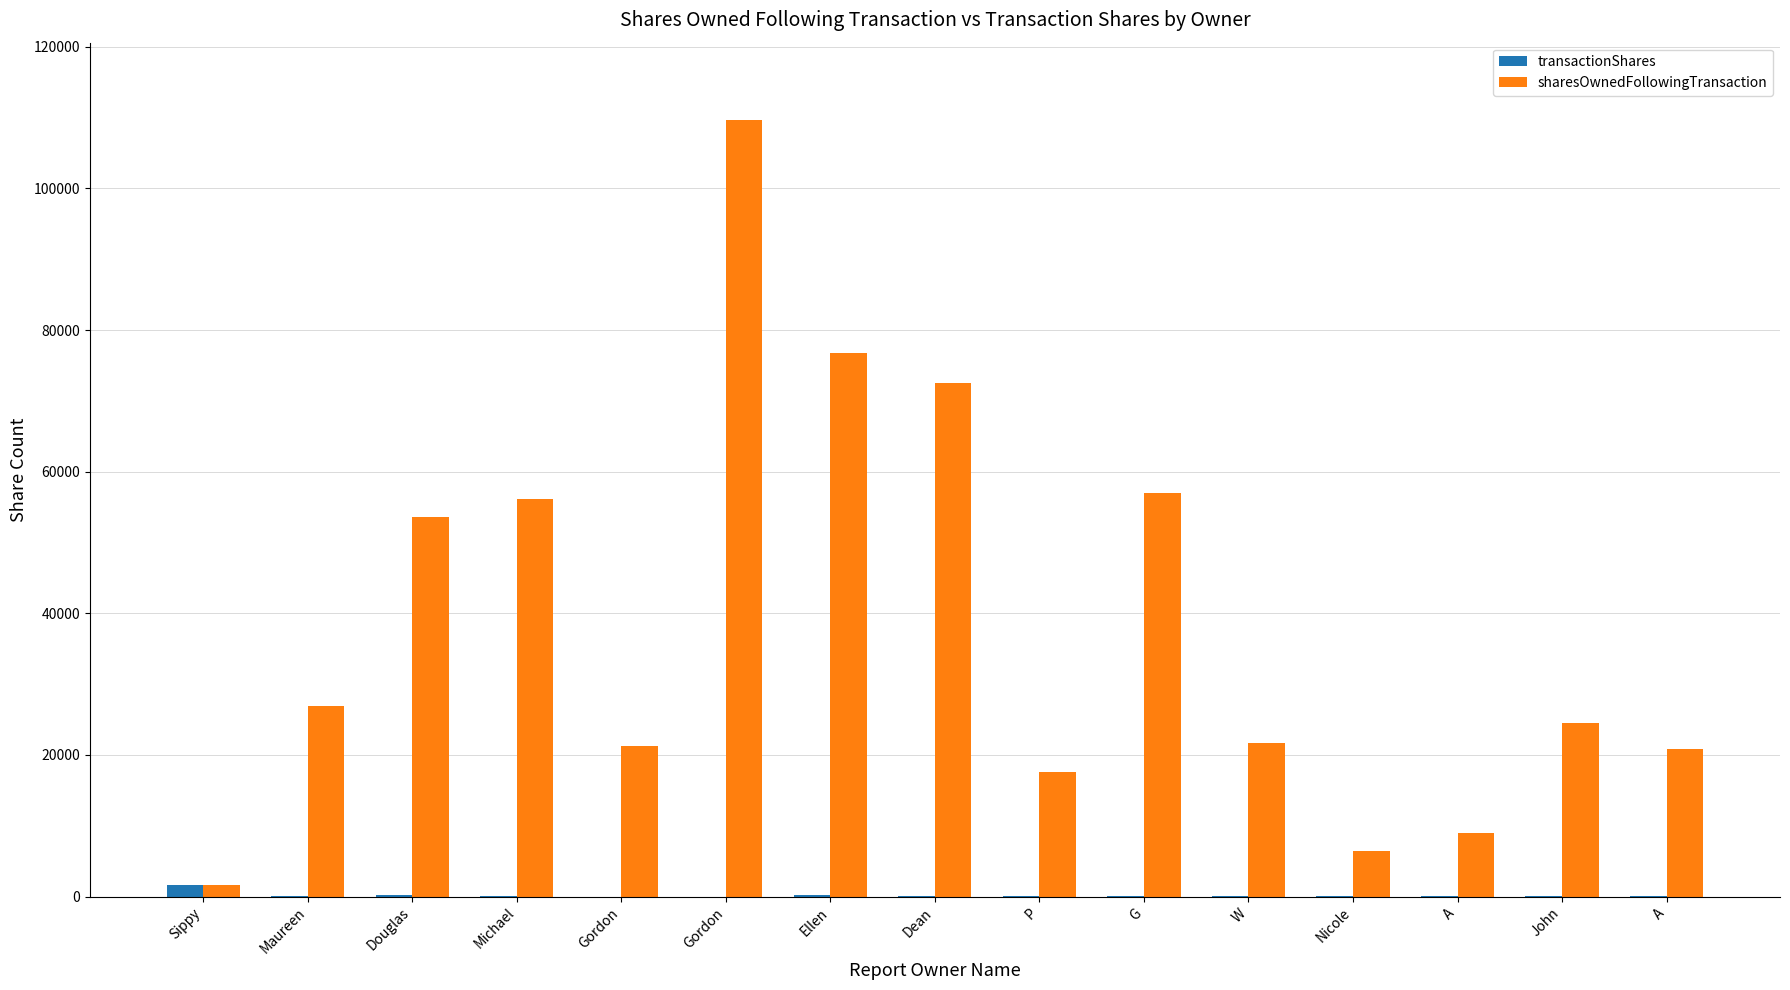

What are all the series names shown in the legend?

transactionShares, sharesOwnedFollowingTransaction